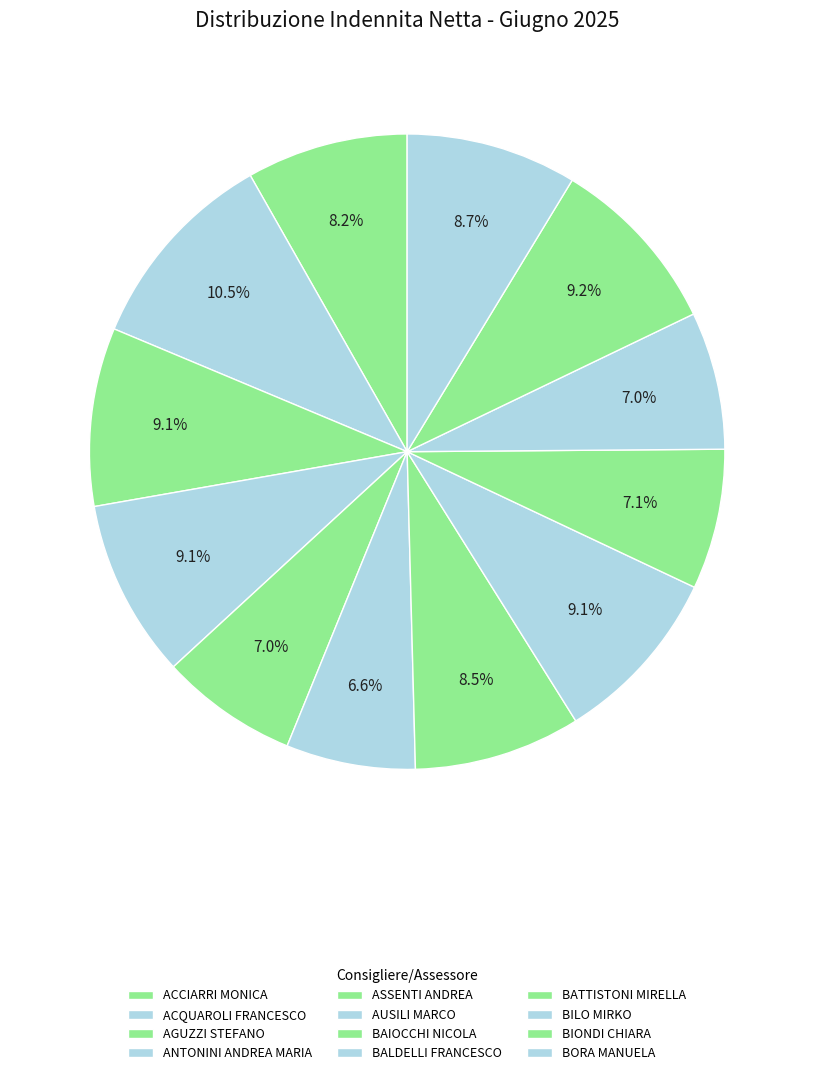

Count the number of slices in the pie.

12